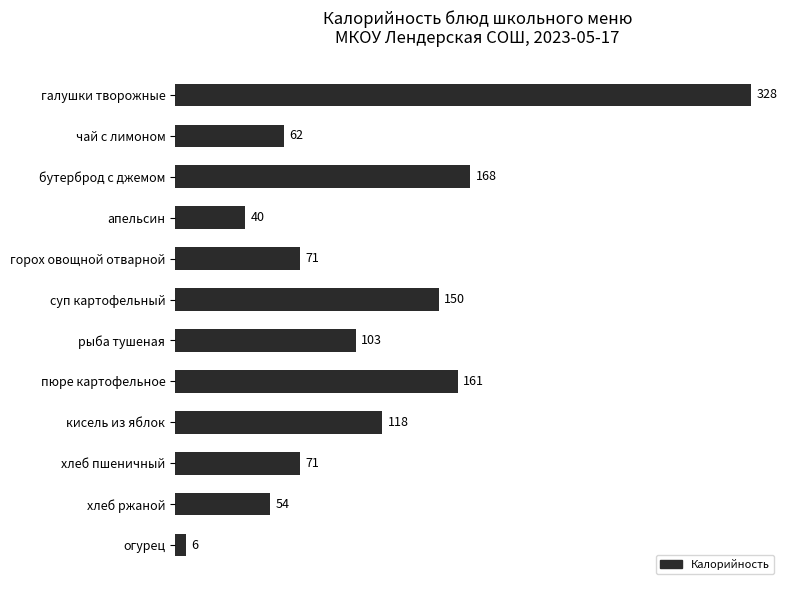

What is the label of the 3rd bar from the top?

бутерброд с джемом